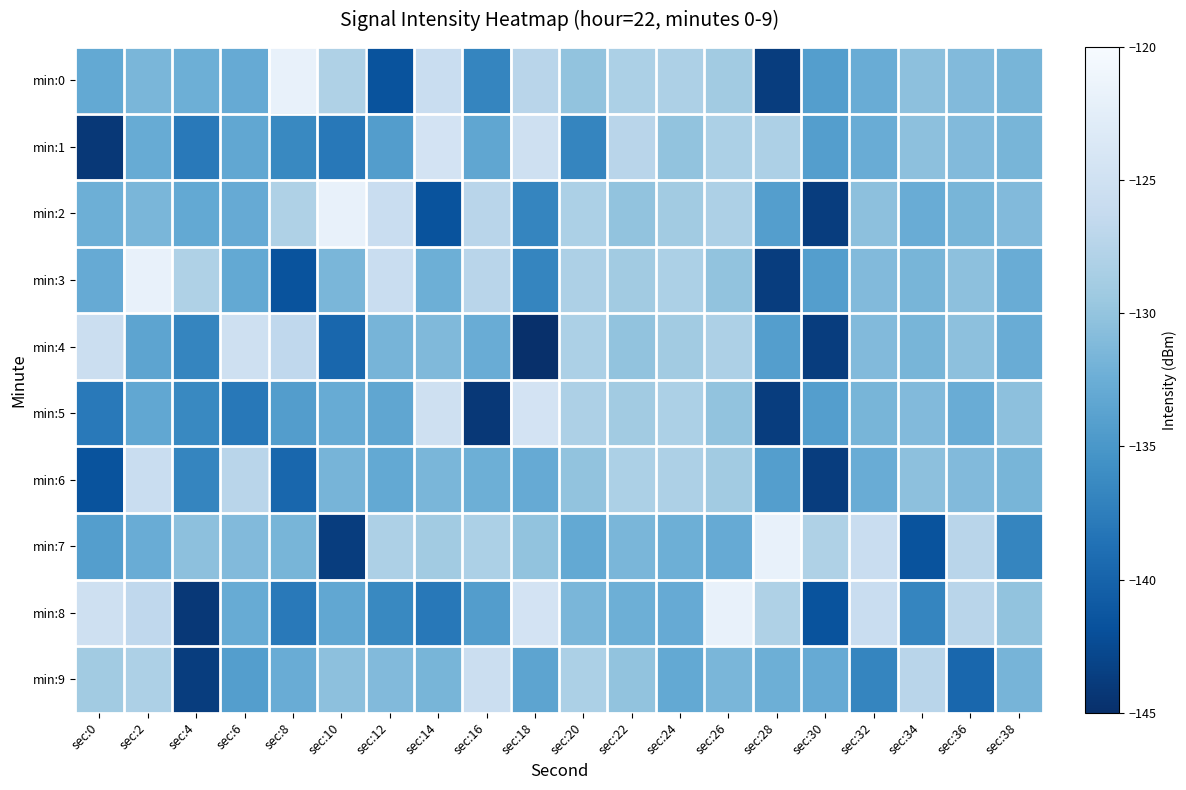

Between sec:0 and sec:18, which is larger?

sec:18